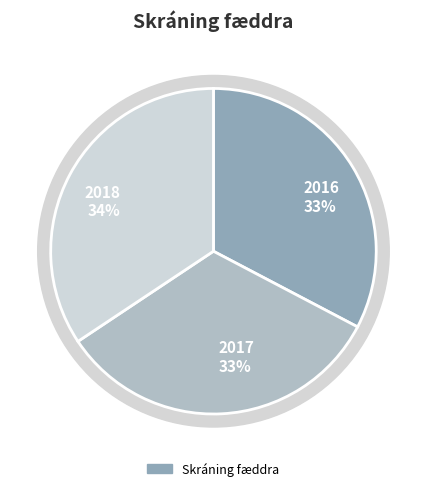

What is the ratio of the value at 2016 to the value at 2018?

1.0